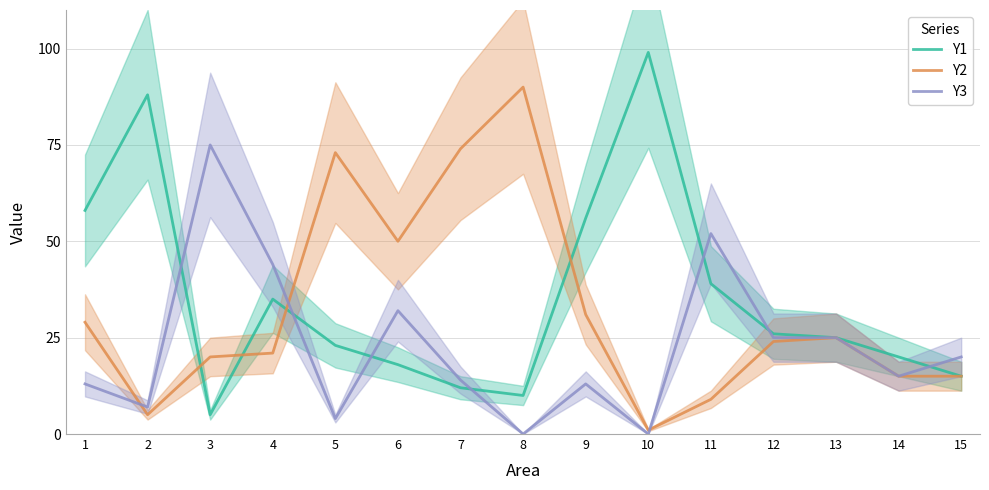

What is the sum of the Y1 values at 13 and 8?

35